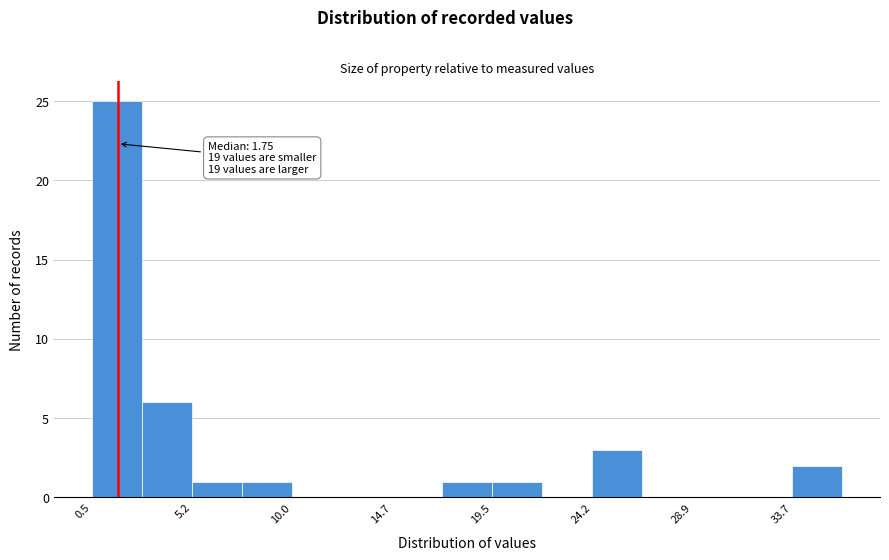

Over which range of the x-axis is the bar tallest?

0.5 to 3.0